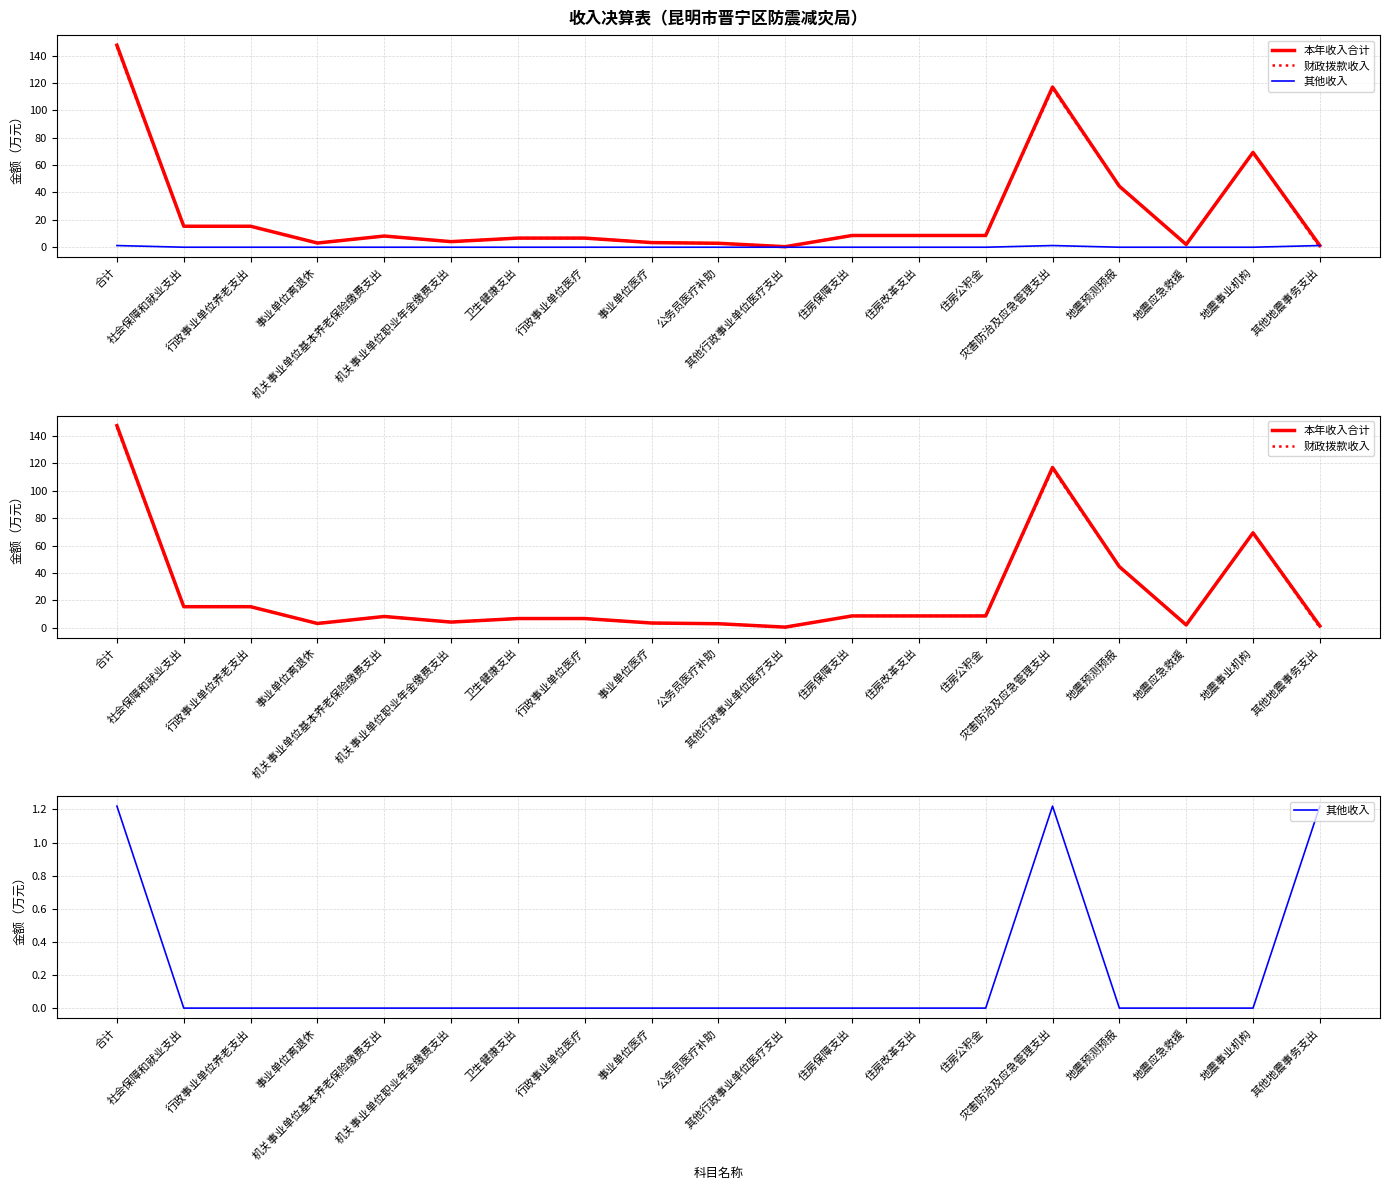

What is the value of the 本年收入合计 point at the 13th from the left?

8.6